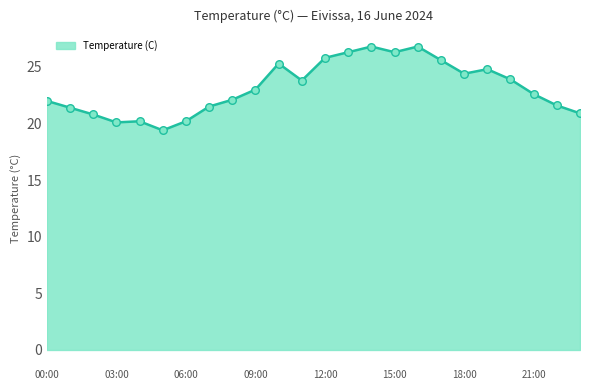

What is the greatest value displayed?

26.8